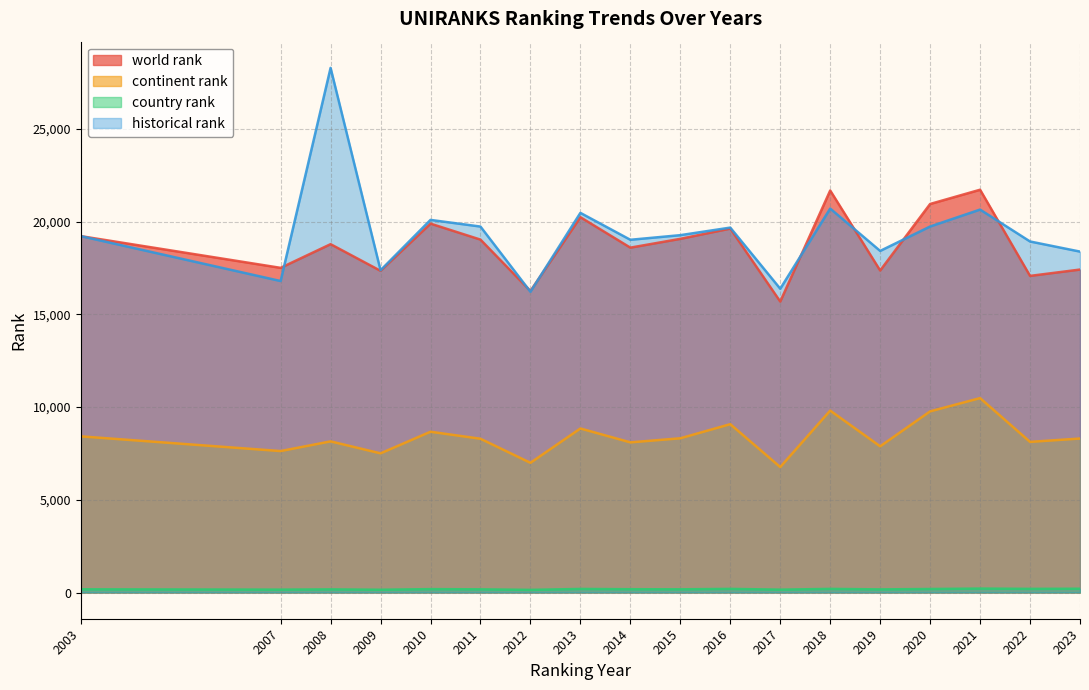

How many lines are shown in the chart?

4